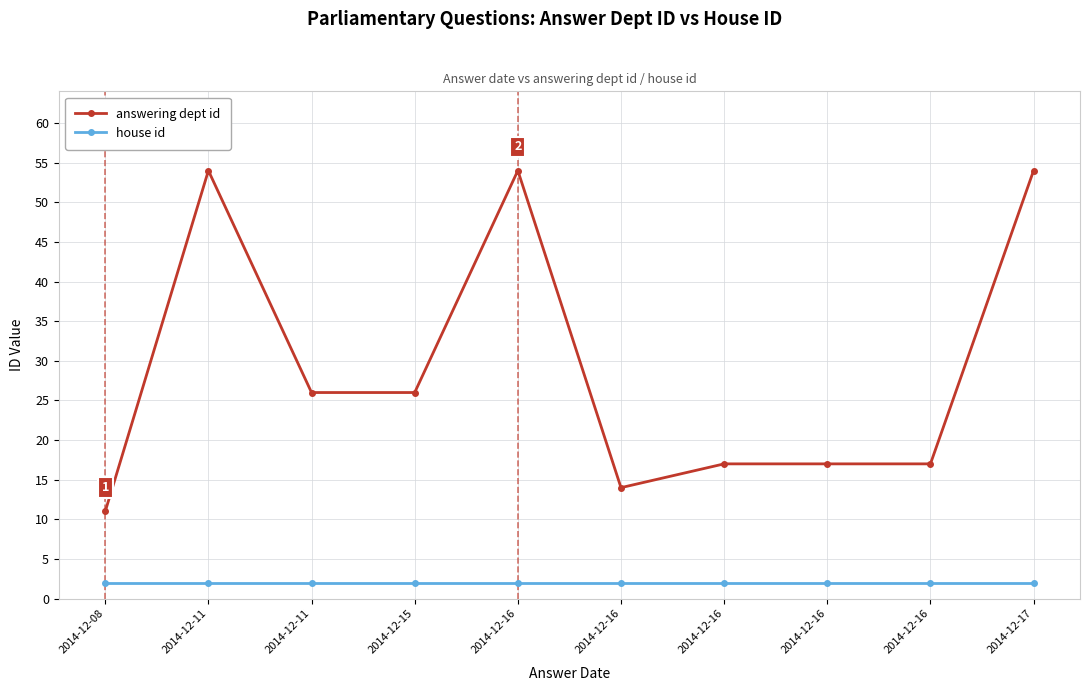

Which has a higher value, 2014-12-17 or 2014-12-11?

2014-12-17